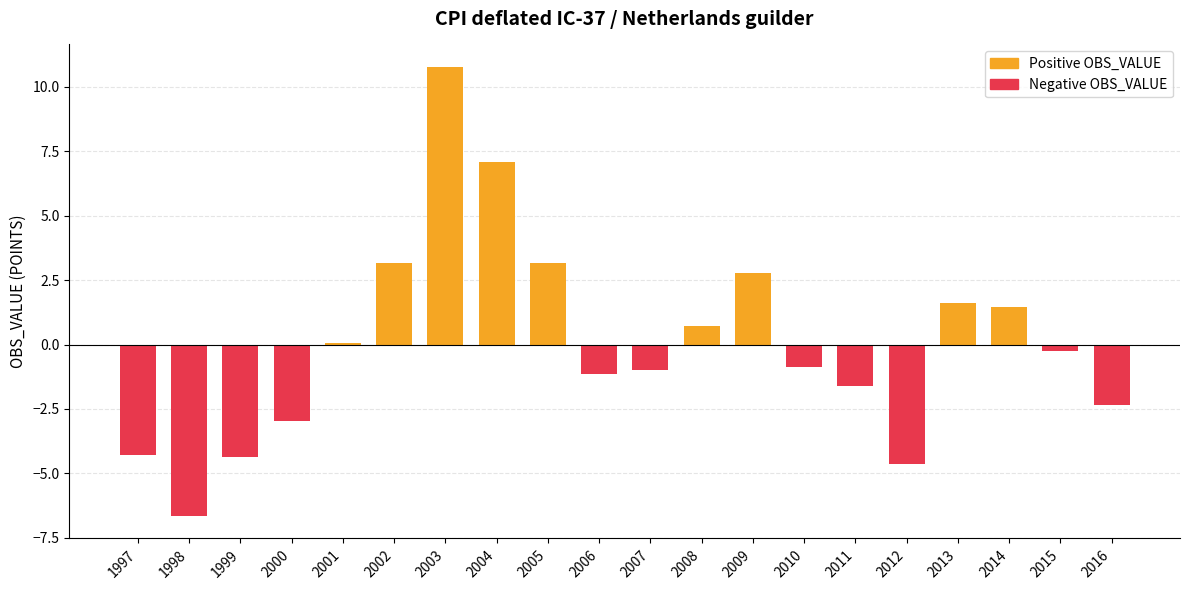

How many values exceed 0?

9